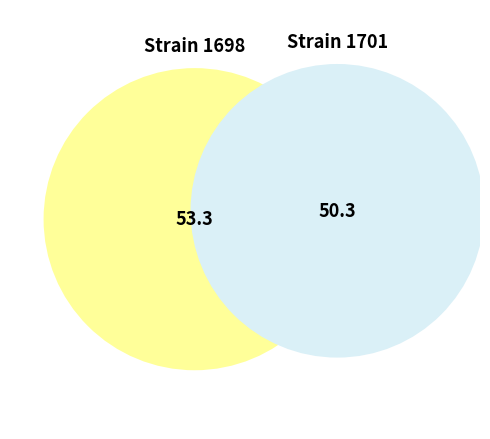

How many segments does this pie chart have?

2